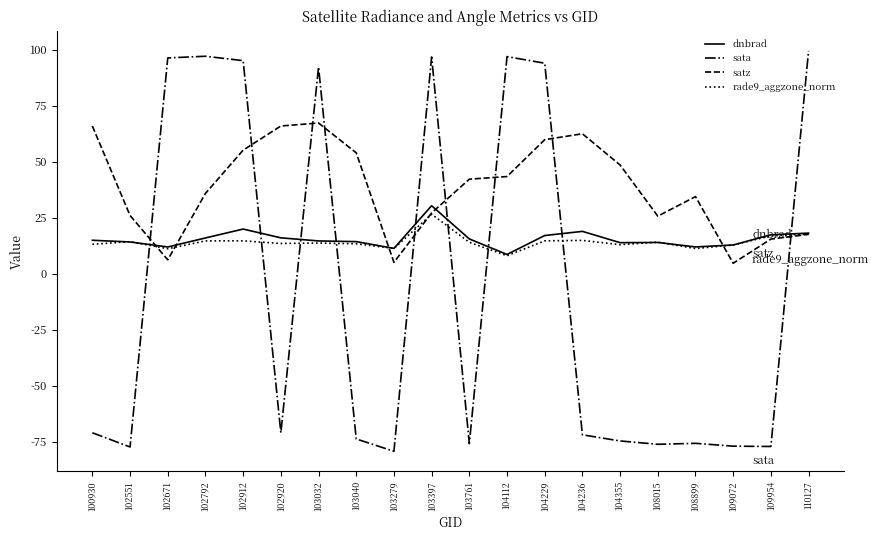

Which series has the largest total across all categories?

satz